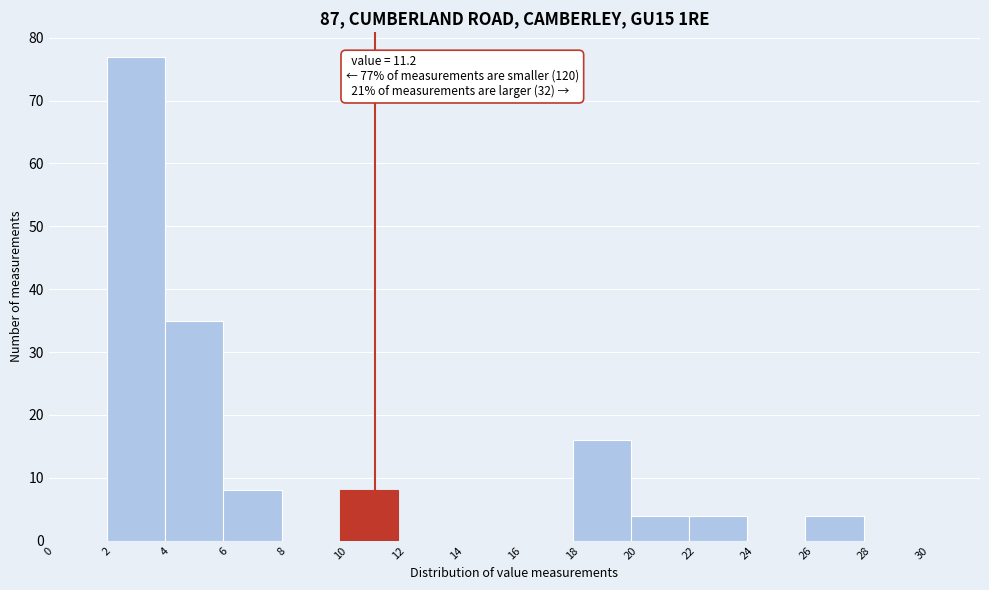

Over which range of the x-axis is the bar tallest?

2 to 4